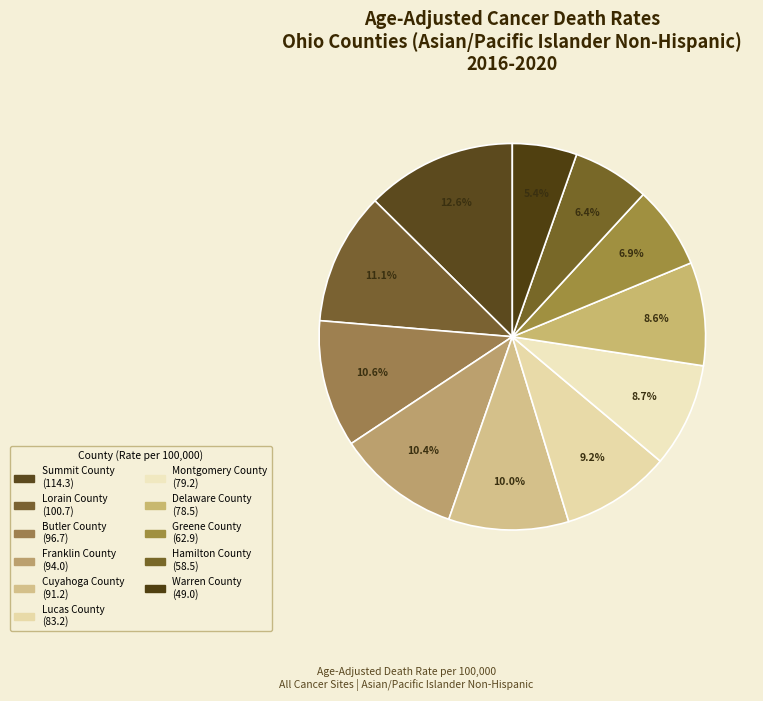

Combined, what portion of the pie is Summit County and Butler County?

23.2%